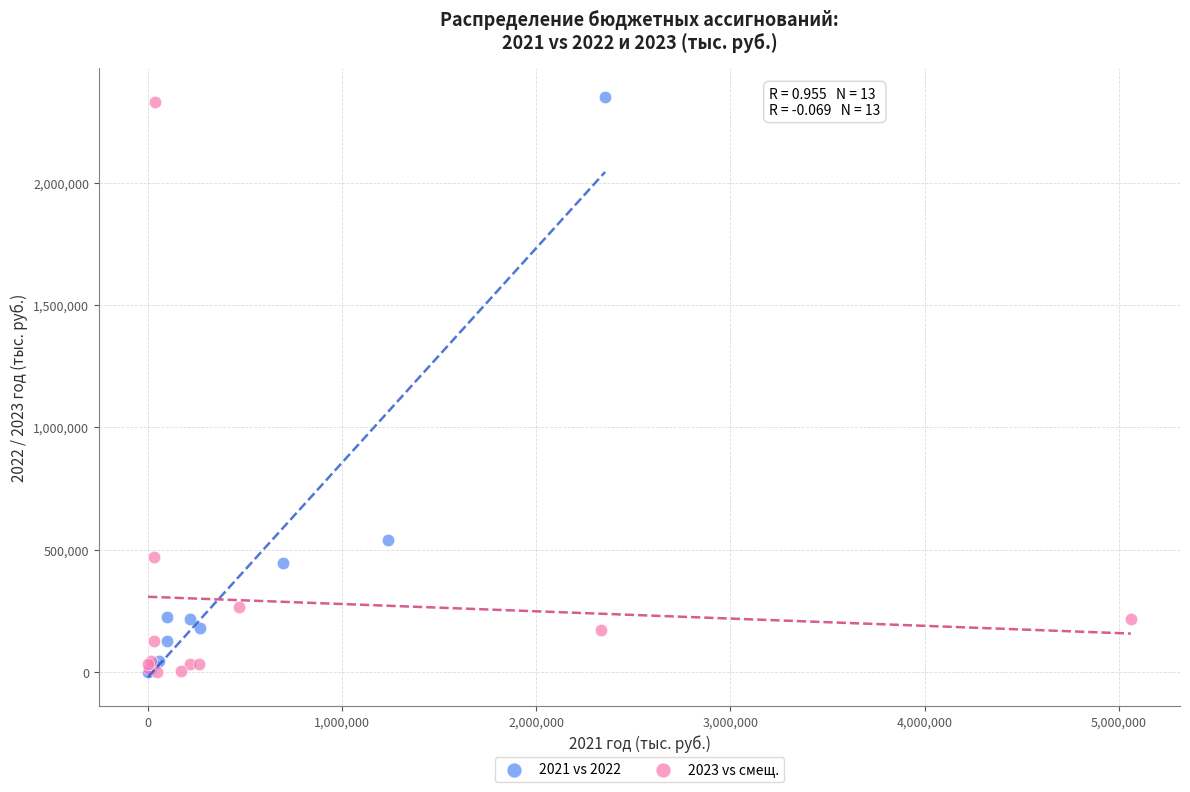

Which series has the widest spread of Y values?

2021 vs 2022